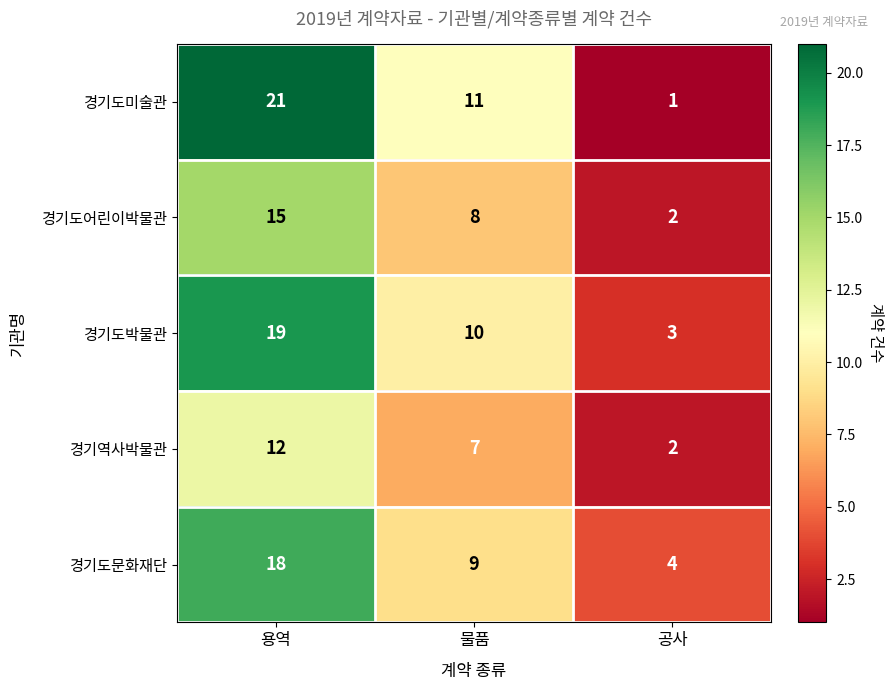

What is the maximum value shown in the chart?

21